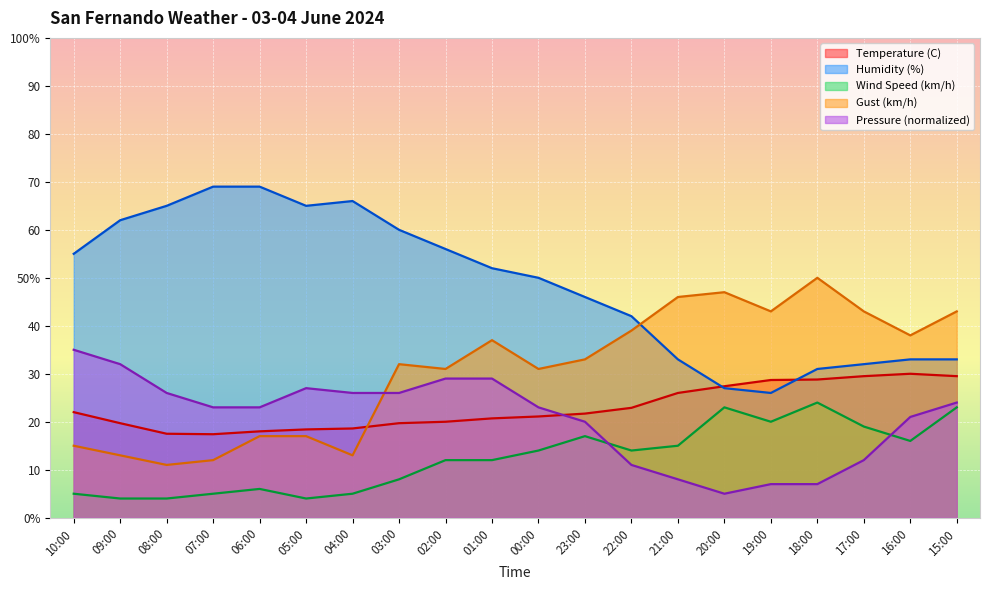

Reading left to right, what are all the values shown in this chart?

Temperature (C): 10:00=22.0	09:00=19.7	08:00=17.5	07:00=17.4	06:00=18.0	05:00=18.4	04:00=18.6	03:00=19.7	02:00=20.0	01:00=20.7	00:00=21.1	23:00=21.7	22:00=22.9	21:00=26.0	20:00=27.4	19:00=28.7	18:00=28.8	17:00=29.5	16:00=30.0	15:00=29.5
Humidity (%): 10:00=55.0	09:00=62.0	08:00=65.0	07:00=69.0	06:00=69.0	05:00=65.0	04:00=66.0	03:00=60.0	02:00=56.0	01:00=52.0	00:00=50.0	23:00=46.0	22:00=42.0	21:00=33.0	20:00=27.0	19:00=26.0	18:00=31.0	17:00=32.0	16:00=33.0	15:00=33.0
Wind Speed (km/h): 10:00=5.0	09:00=4.0	08:00=4.0	07:00=5.0	06:00=6.0	05:00=4.0	04:00=5.0	03:00=8.0	02:00=12.0	01:00=12.0	00:00=14.0	23:00=17.0	22:00=14.0	21:00=15.0	20:00=23.0	19:00=20.0	18:00=24.0	17:00=19.0	16:00=16.0	15:00=23.0
Gust (km/h): 10:00=15.0	09:00=13.0	08:00=11.0	07:00=12.0	06:00=17.0	05:00=17.0	04:00=13.0	03:00=32.0	02:00=31.0	01:00=37.0	00:00=31.0	23:00=33.0	22:00=39.0	21:00=46.0	20:00=47.0	19:00=43.0	18:00=50.0	17:00=43.0	16:00=38.0	15:00=43.0
Pressure (hPa) offset: 10:00=35.0	09:00=32.0	08:00=26.0	07:00=23.0	06:00=23.0	05:00=27.0	04:00=26.0	03:00=26.0	02:00=29.0	01:00=29.0	00:00=23.0	23:00=20.0	22:00=11.0	21:00=8.0	20:00=5.0	19:00=7.0	18:00=7.0	17:00=12.0	16:00=21.0	15:00=24.0